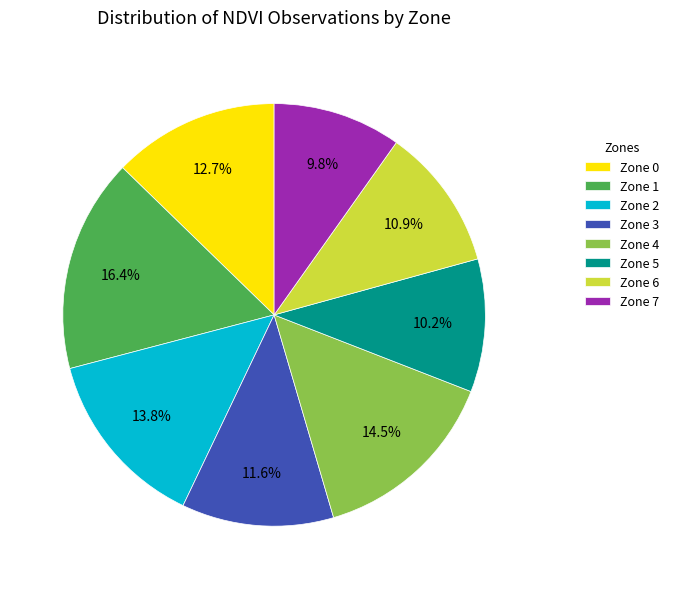

Which has a higher value, Zone 5 or Zone 1?

Zone 1